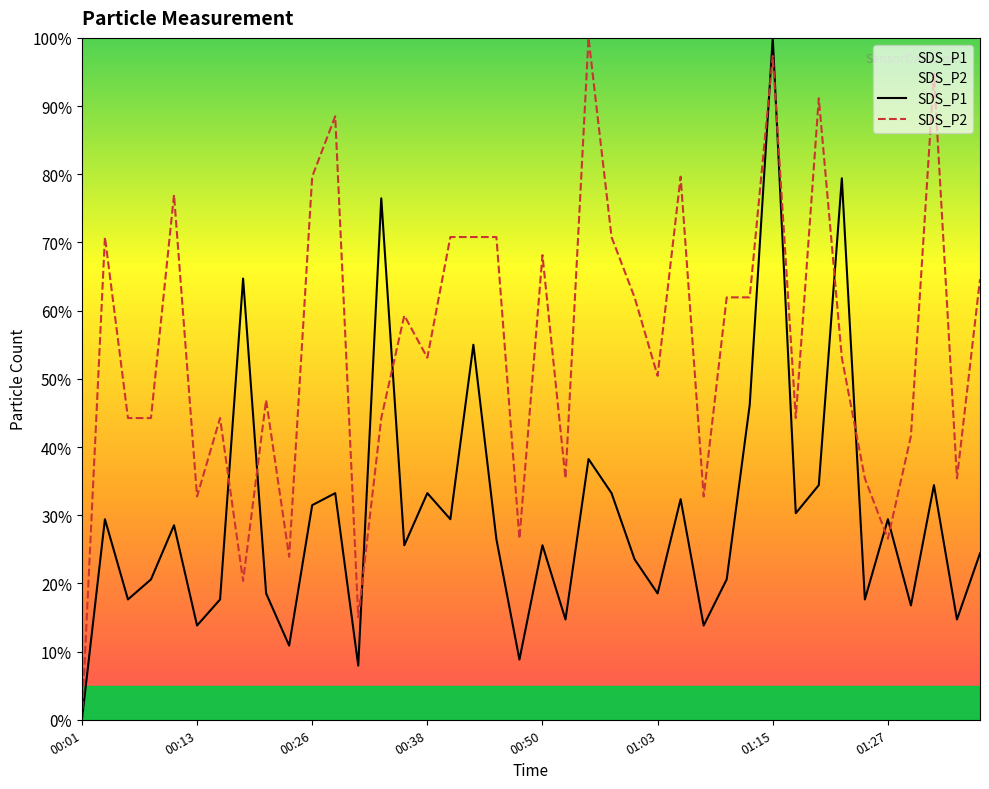

The value of SDS_P1 at 01:03 is 24.9. True or false?

False